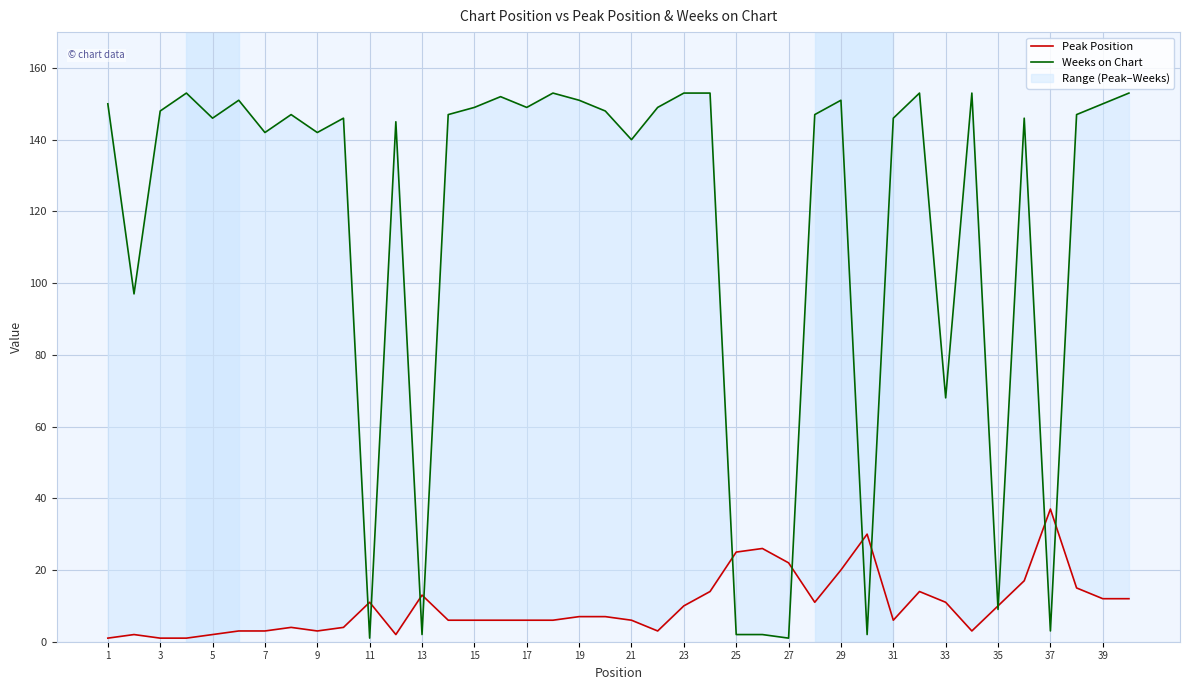

What is the value of the Peak Position point at the 35th from the left?

10